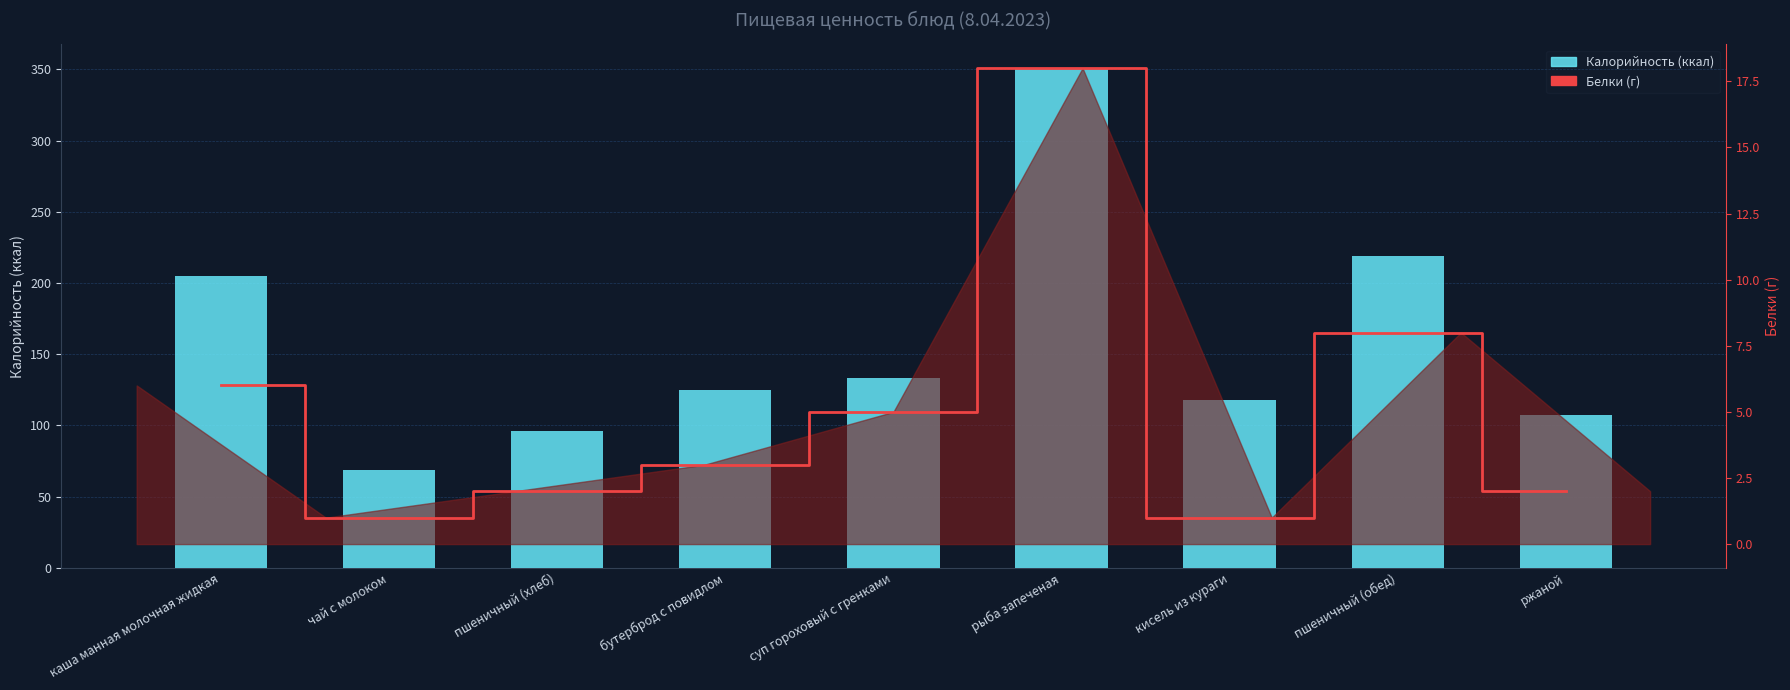

Where does the Калорийность (ккал) series first go above 125?

каша манная молочная жидкая